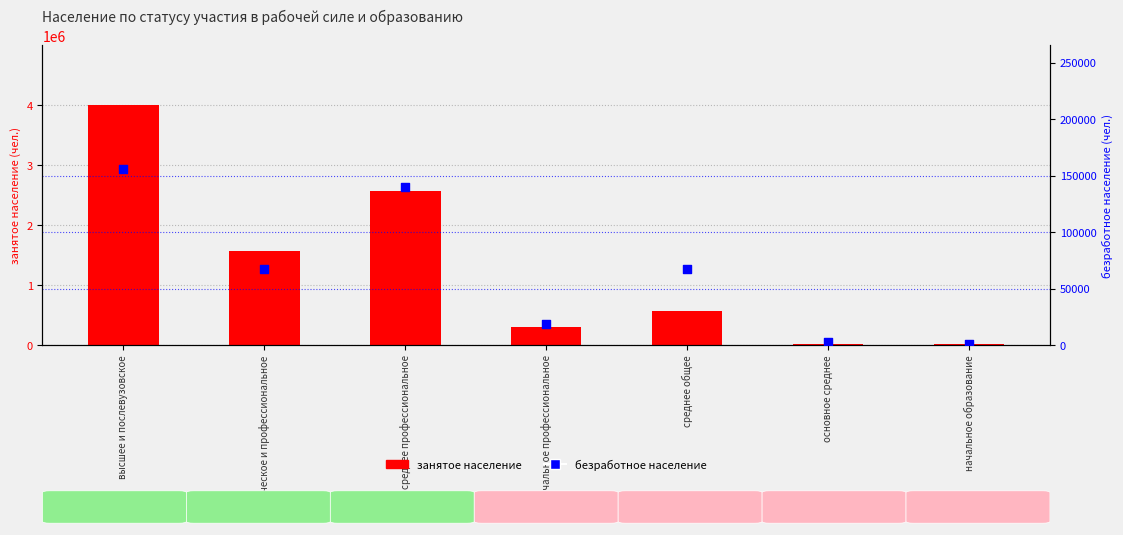

At how many categories does at least one series exceed 366476?

4